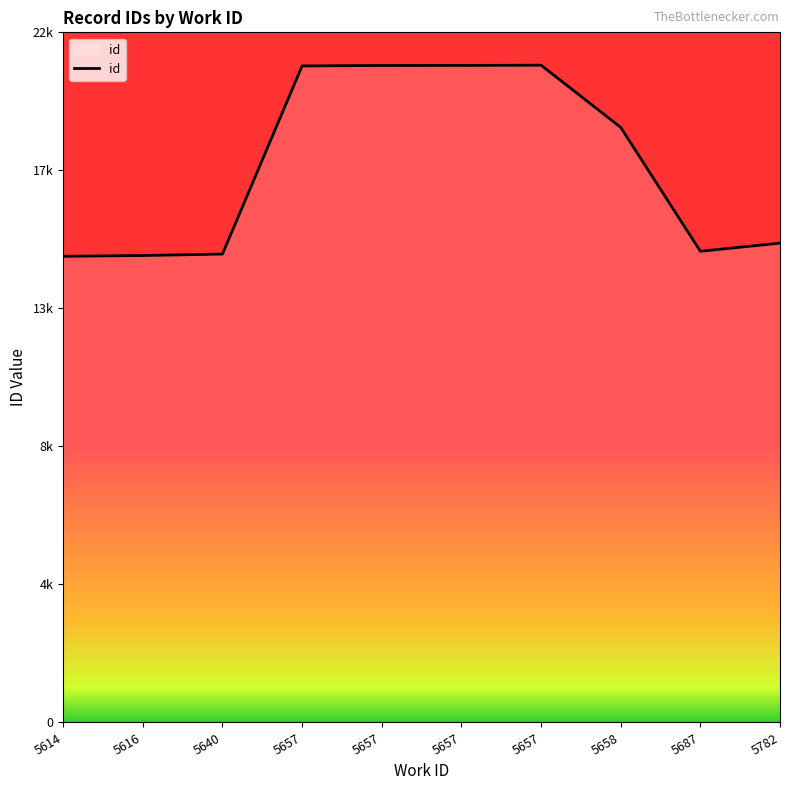

Does the chart display data point markers on the line(s)?

No